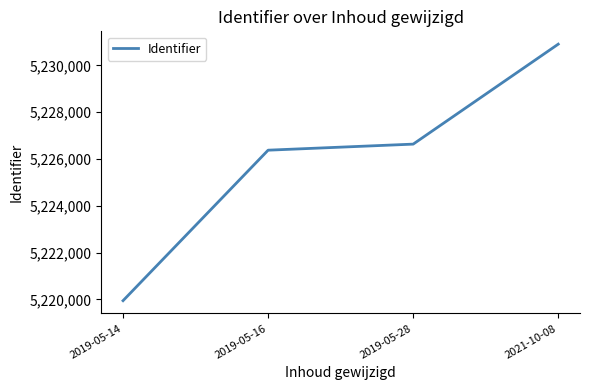

Reading left to right, list all the values displayed in this chart.

2019-05-14=5219946	2019-05-16=5226377	2019-05-28=5226636	2021-10-08=5230908